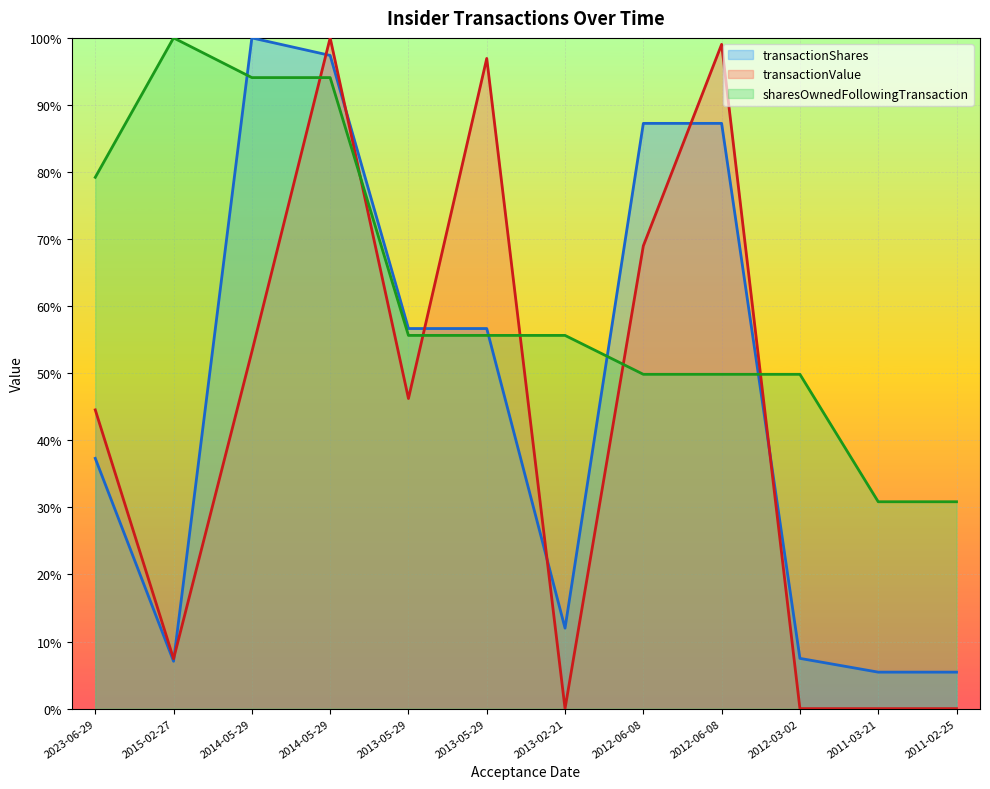

What is the total value across all series at 2023-06-29?

161.1